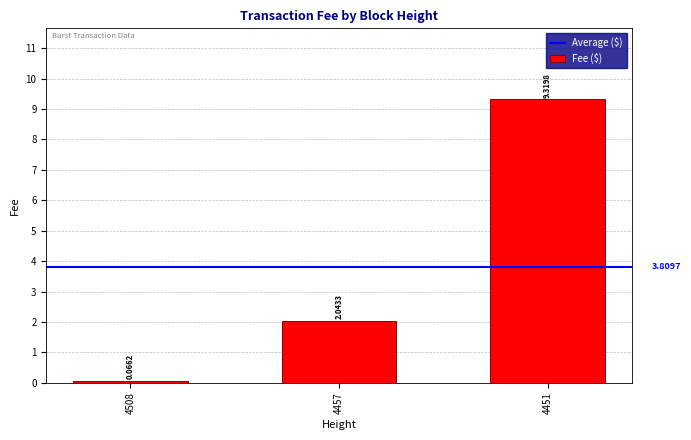

What is the approximate value at 4451?

9.3